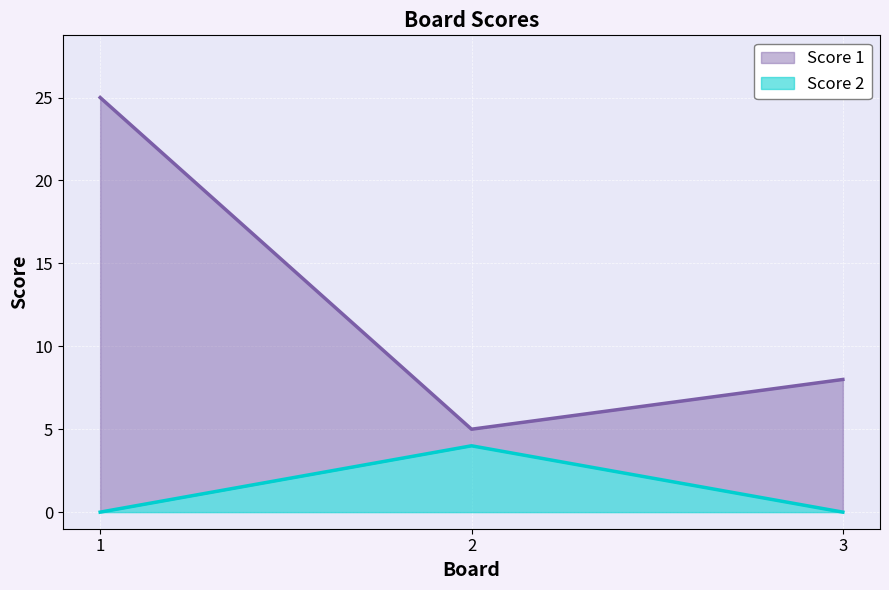

The value of Score 2 at 3 is 0. True or false?

True